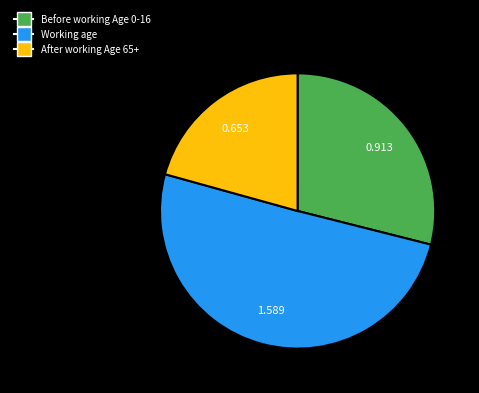

Do Working age and After working Age 65+ together represent more than half of the pie?

Yes